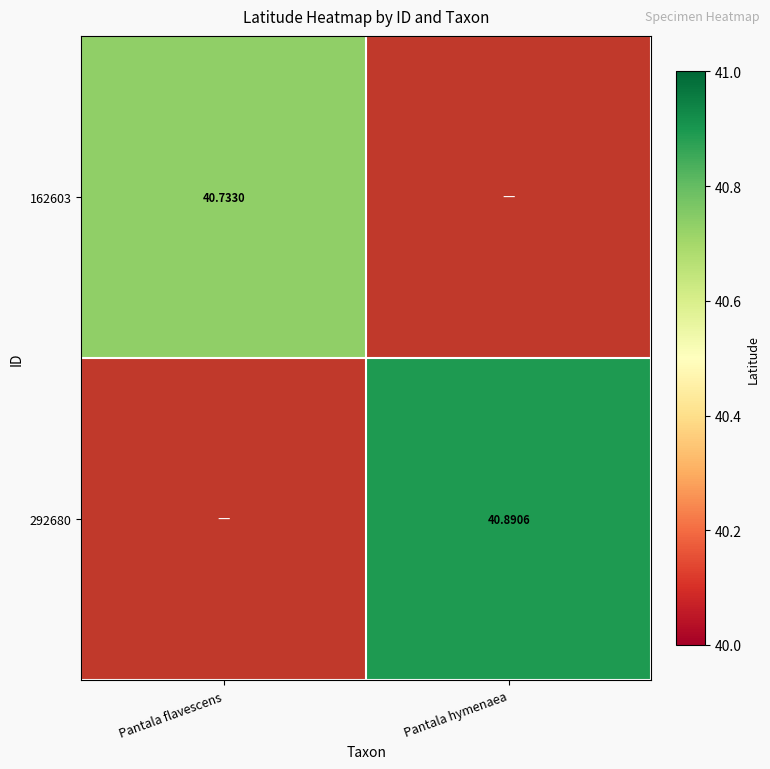

What is the maximum value shown in the chart?

40.9